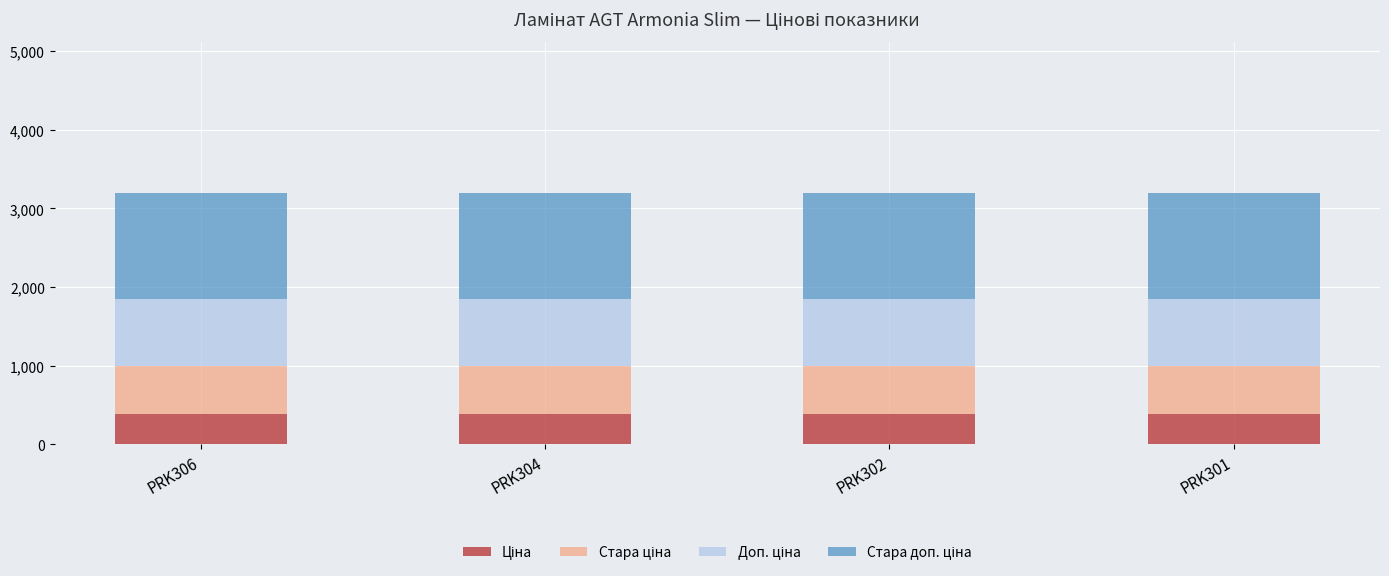

List the labels in order of Ціна value, smallest first.

PRK306, PRK304, PRK302, PRK301